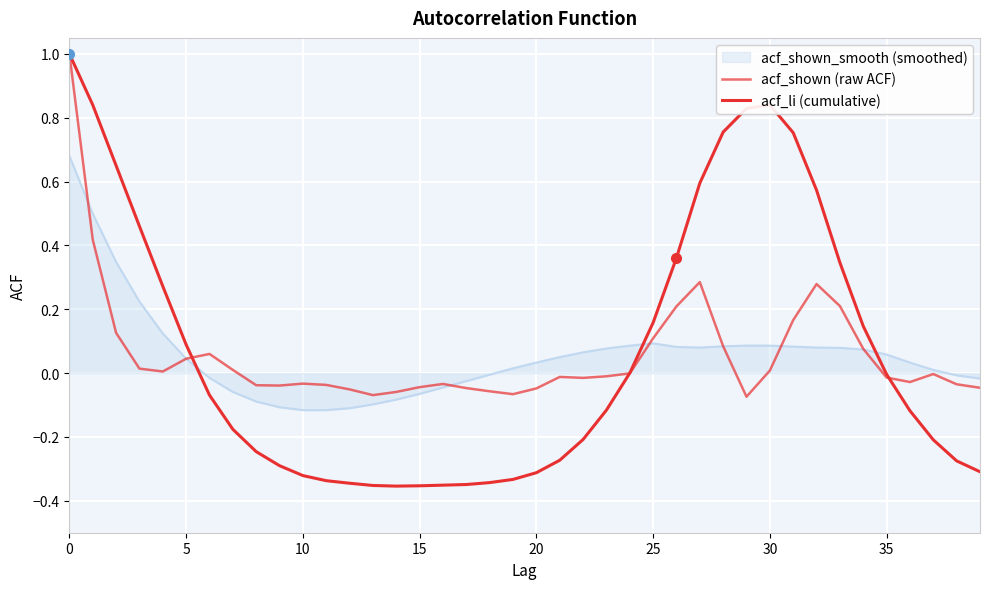

How many lines are shown in the chart?

3